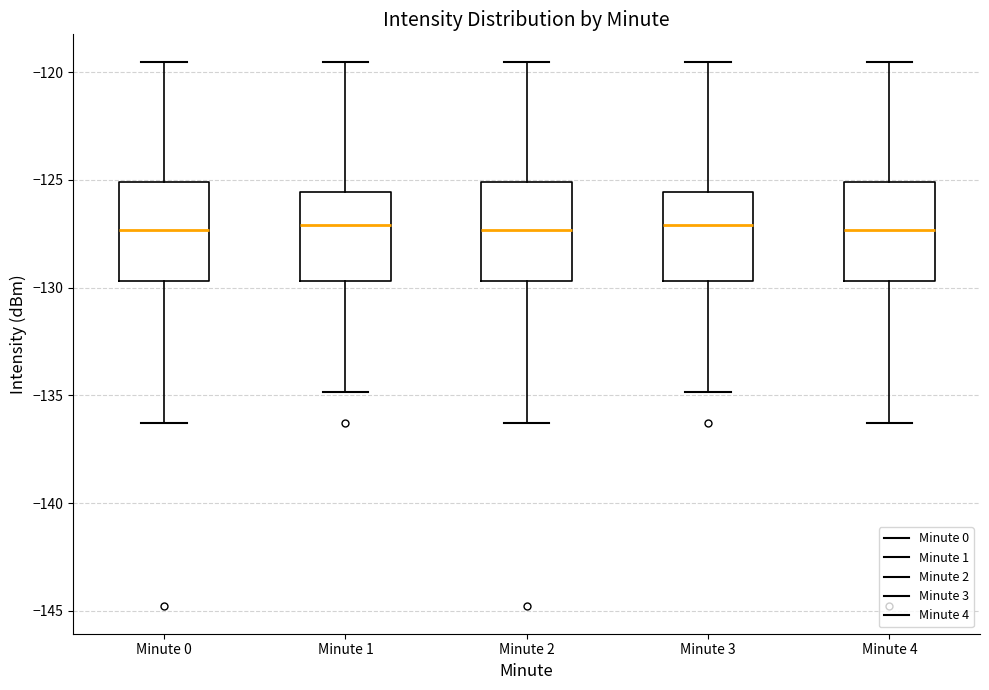

Where is the upper edge of the box for Minute 1 on the y-axis? The values are not printed on the chart, so give them approximately, as read against the axis.

-125.5